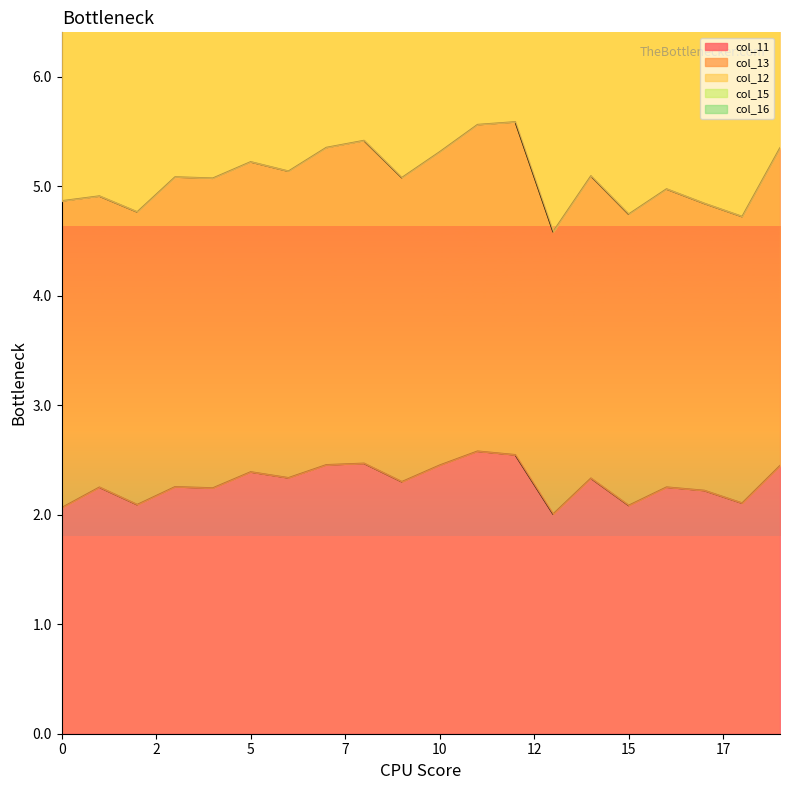

How many values in the col_12 series exceed 15?

12